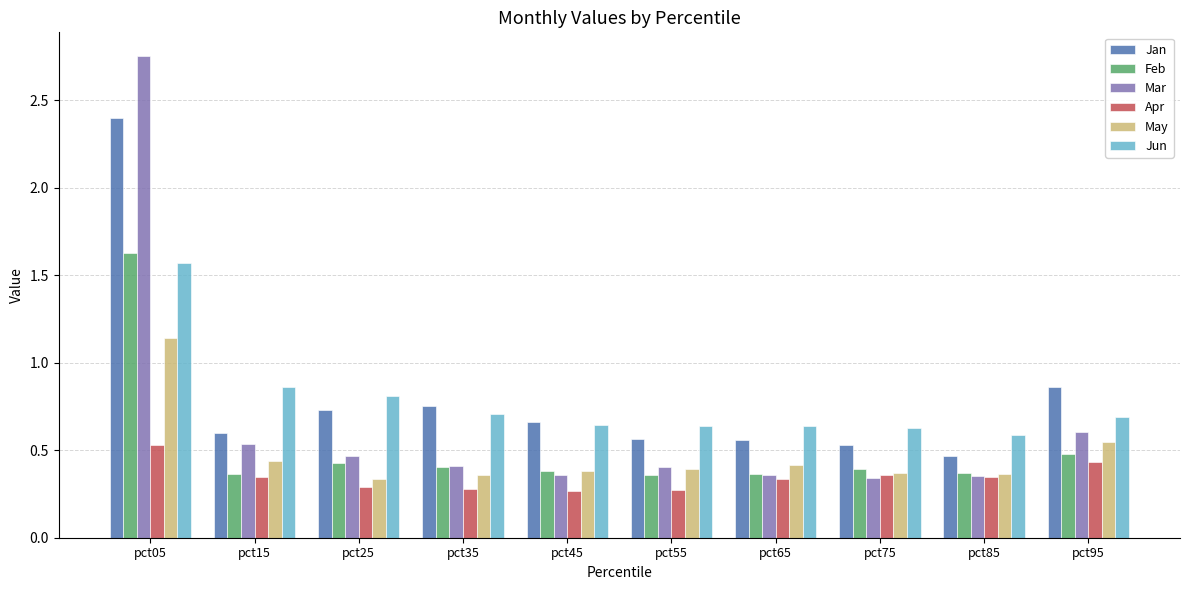

What are all the series names shown in the legend?

Jan, Feb, Mar, Apr, May, Jun